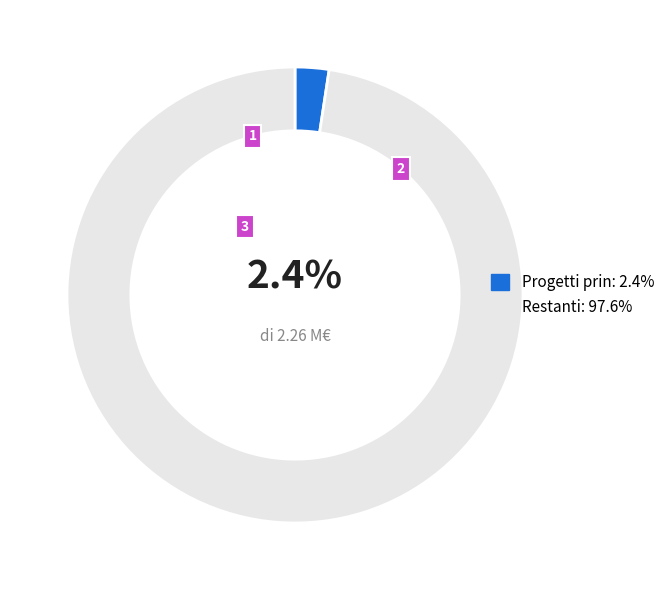

Is there a majority slice in this chart?

Yes